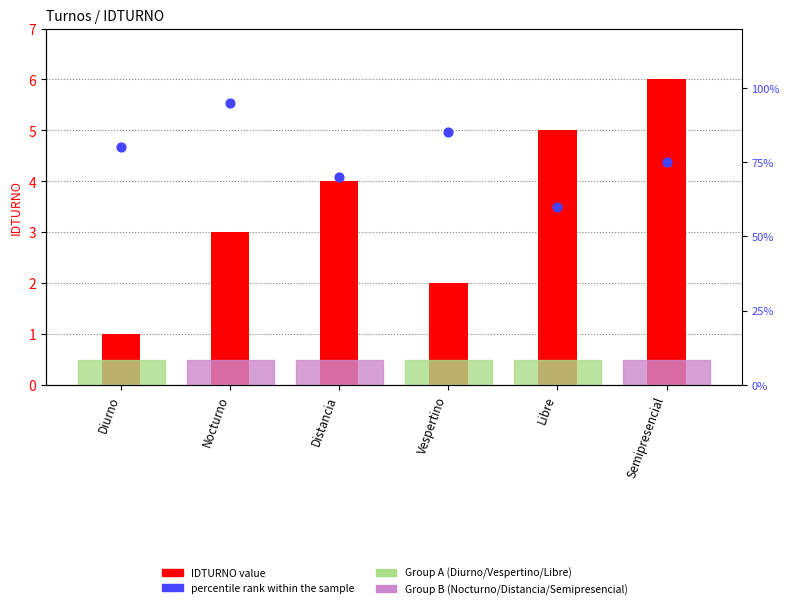

Is the value of percentile rank within the sample at Distancia greater than the value of IDTURNO value at Diurno?

Yes